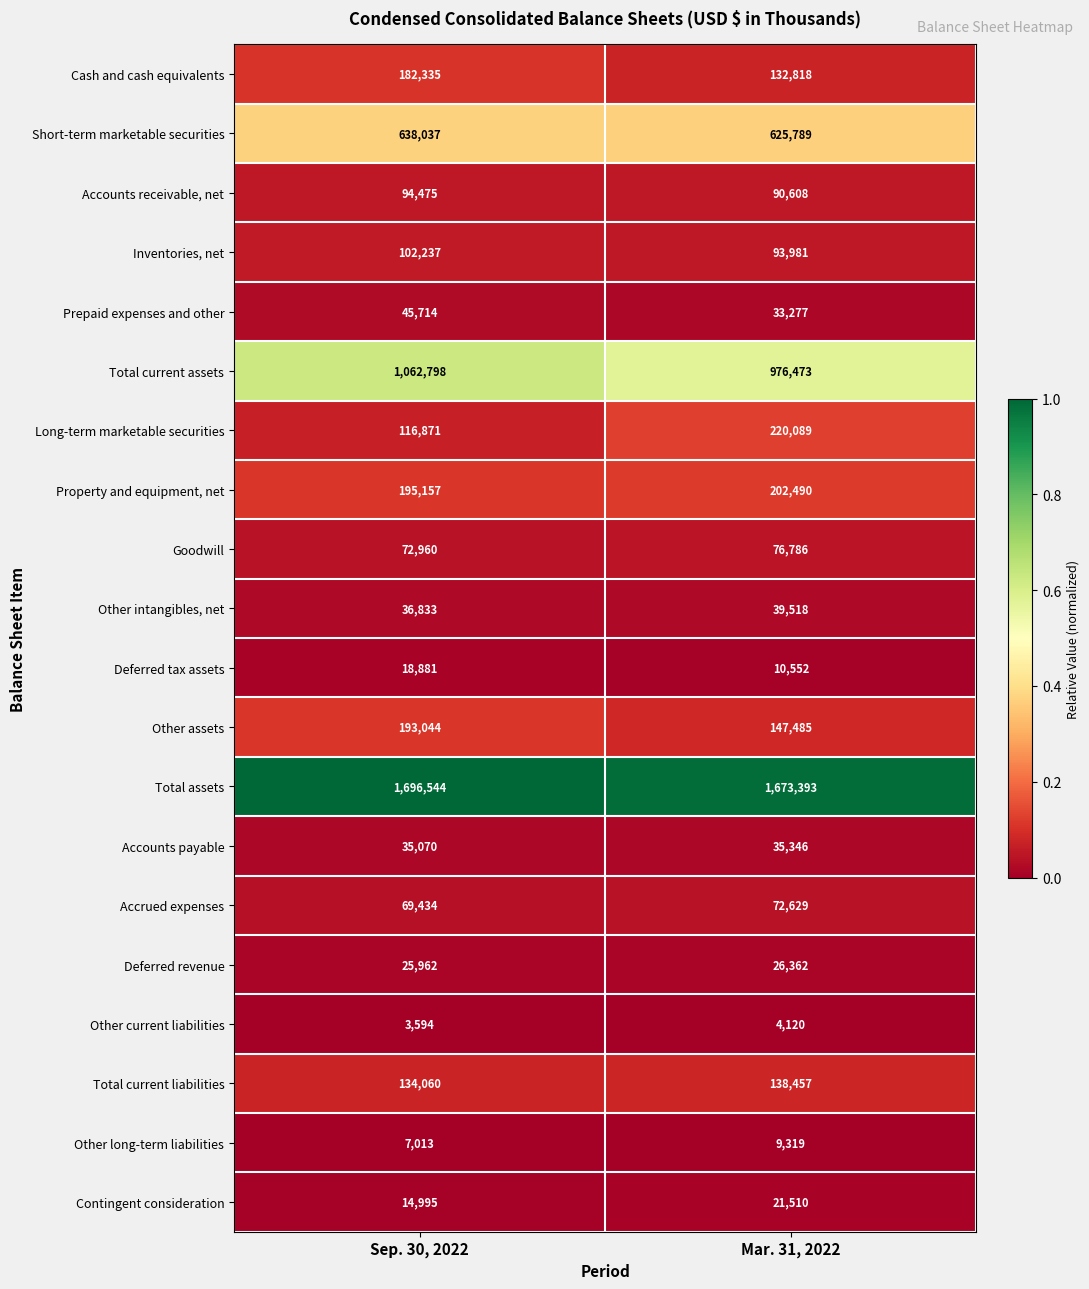

Rank the series by their maximum value, from highest to lowest.

Total assets, Total current assets, Short-term marketable securities, Long-term marketable securities, Property and equipment, net, Other assets, Cash and cash equivalents, Total current liabilities, Inventories, net, Accounts receivable, net, Goodwill, Accrued expenses, Prepaid expenses and other, Other intangibles, net, Accounts payable, Deferred revenue, Contingent consideration, Deferred tax assets, Other long-term liabilities, Other current liabilities